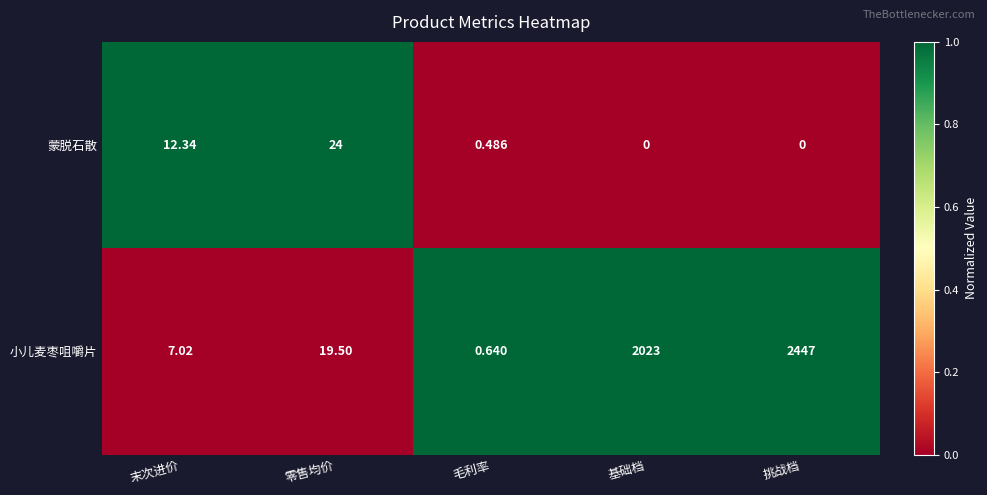

Which label corresponds to the largest value in the chart?

挑战档